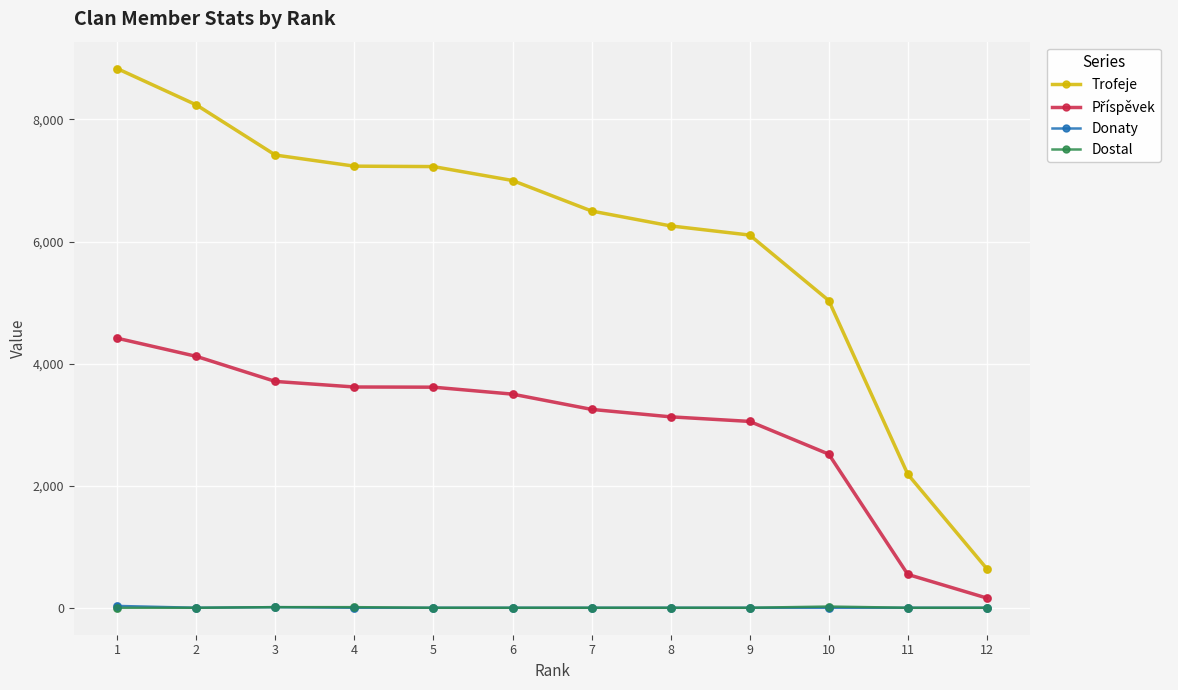

Which series has the largest total across all categories?

Trofeje